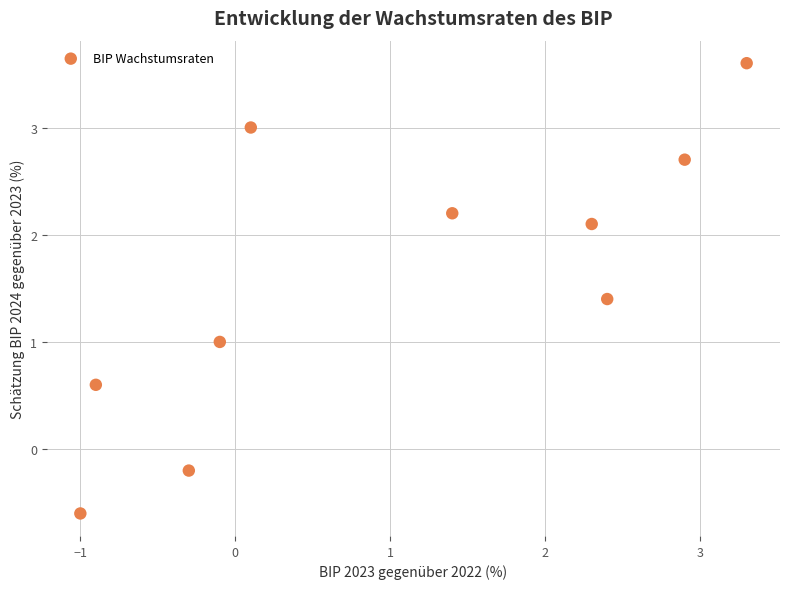

What is the average Y value?

1.6